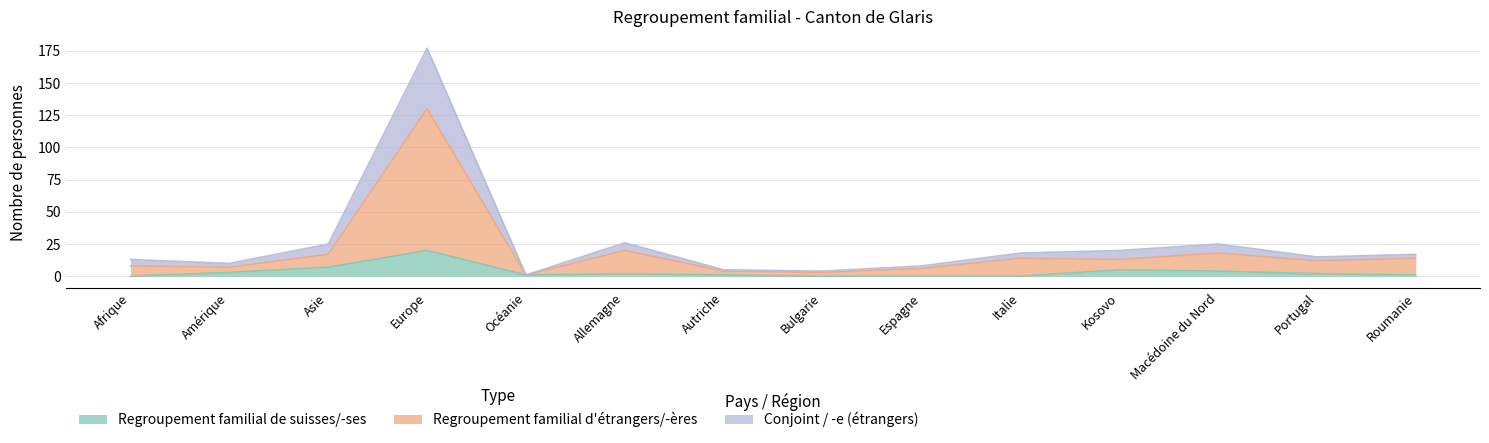

What is the spread (max minus min) of values at Bulgarie?

4